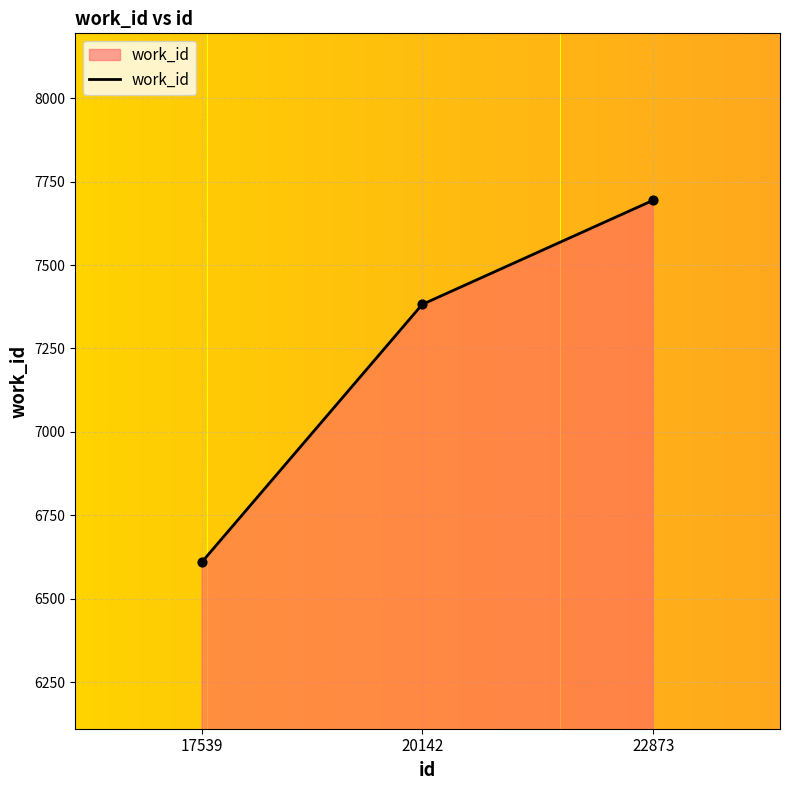

Between 17539 and 22873, which is larger?

22873